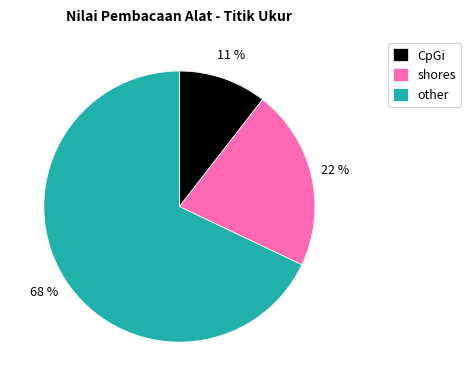

How many slices are in this pie chart?

3